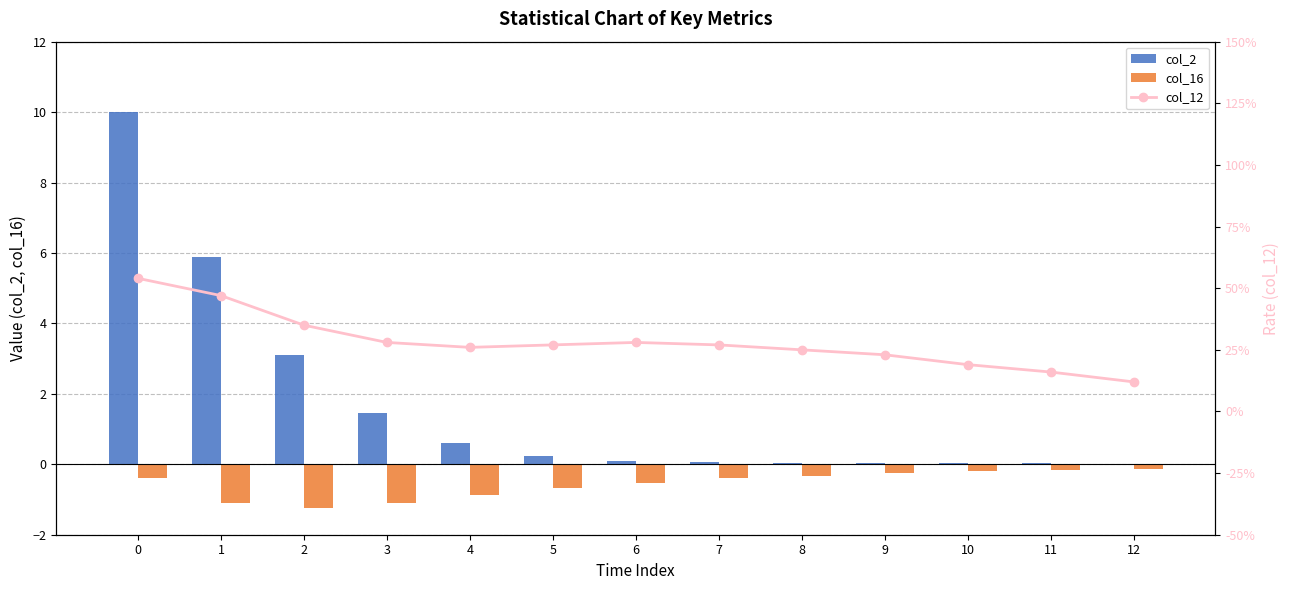

Reading right to left, extract all data points from this chart.

col_2: 0.0	0.0	0.0	0.1	0.1	0.1	0.1	0.2	0.6	1.5	3.1	5.9	10.0
col_16: -0.1	-0.2	-0.2	-0.2	-0.3	-0.4	-0.5	-0.7	-0.9	-1.1	-1.2	-1.1	-0.4
col_12: 0.1	0.2	0.2	0.2	0.2	0.3	0.3	0.3	0.3	0.3	0.3	0.5	0.5